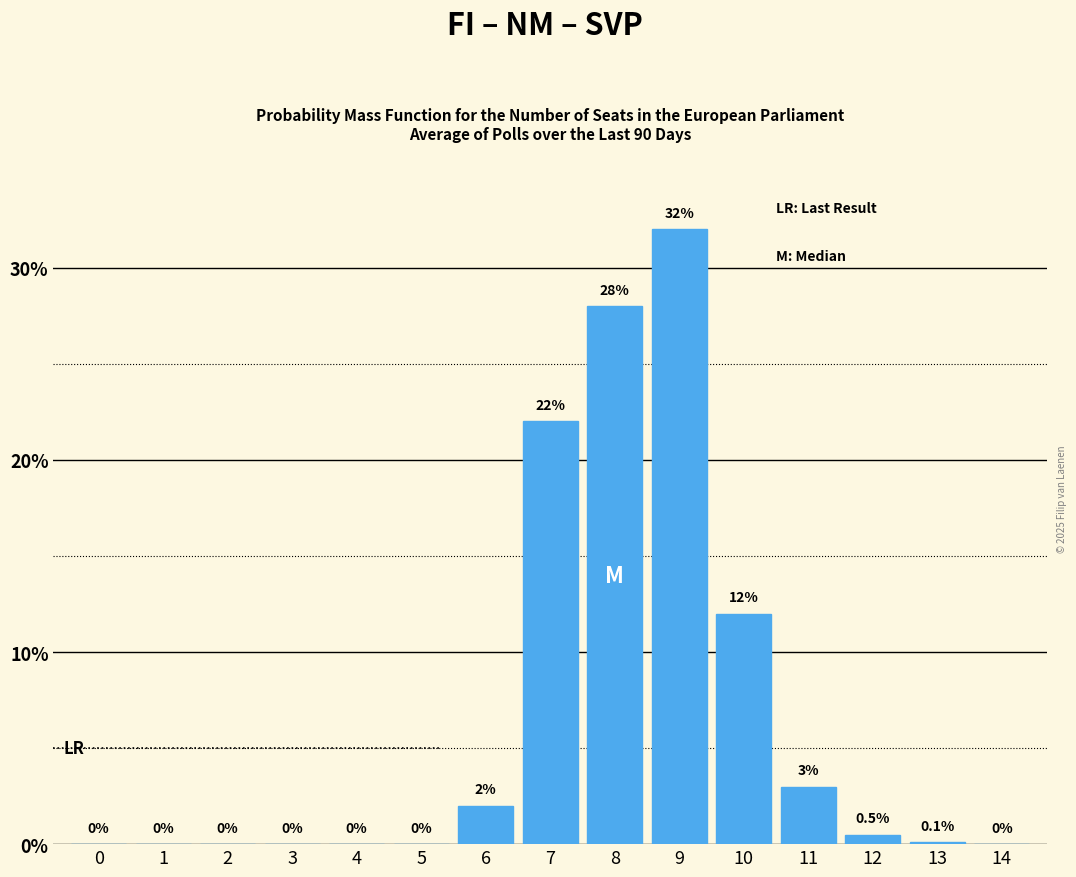

Reading left to right, extract all data points from this chart.

0=0.0	1=0.0	2=0.0	3=0.0	4=0.0	5=0.0	6=2.0	7=22.0	8=28.0	9=32.0	10=12.0	11=3.0	12=0.5	13=0.1	14=0.0